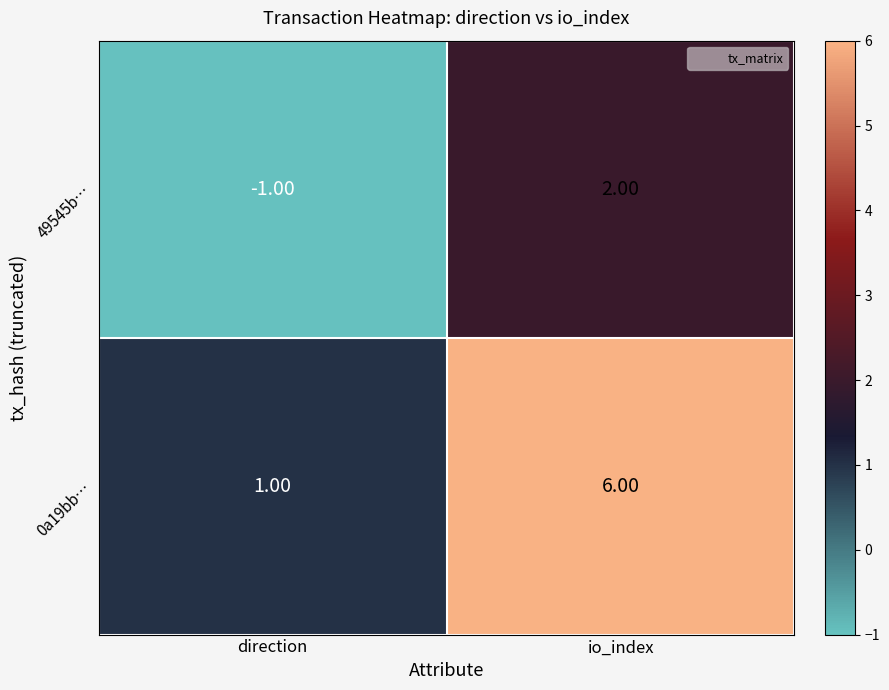

How many distinct data groups are displayed?

2